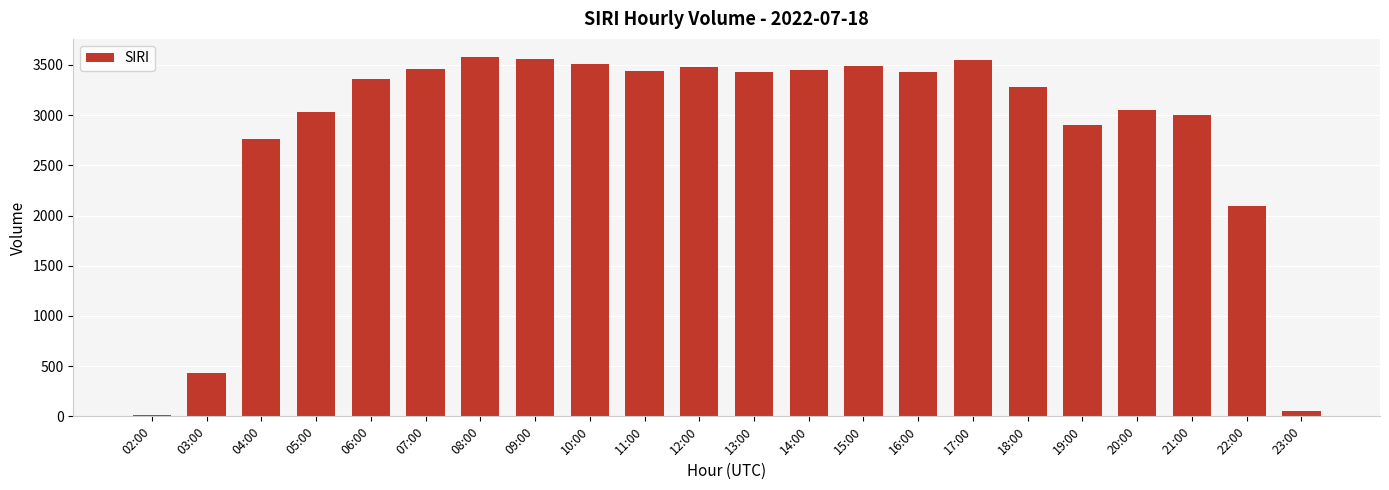

How many bars are there in total?

22